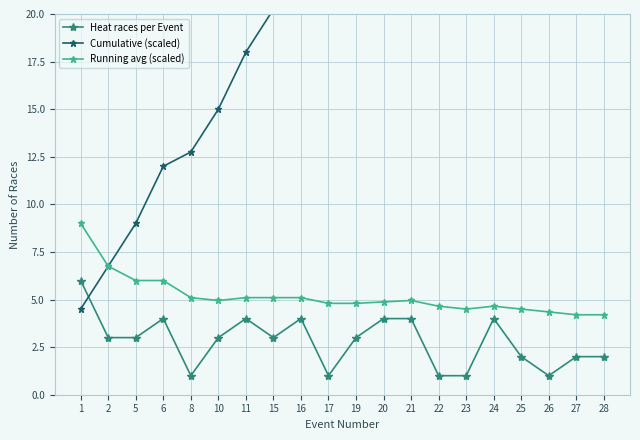

The value of Heat races per Event at 22 is 0.7. True or false?

False